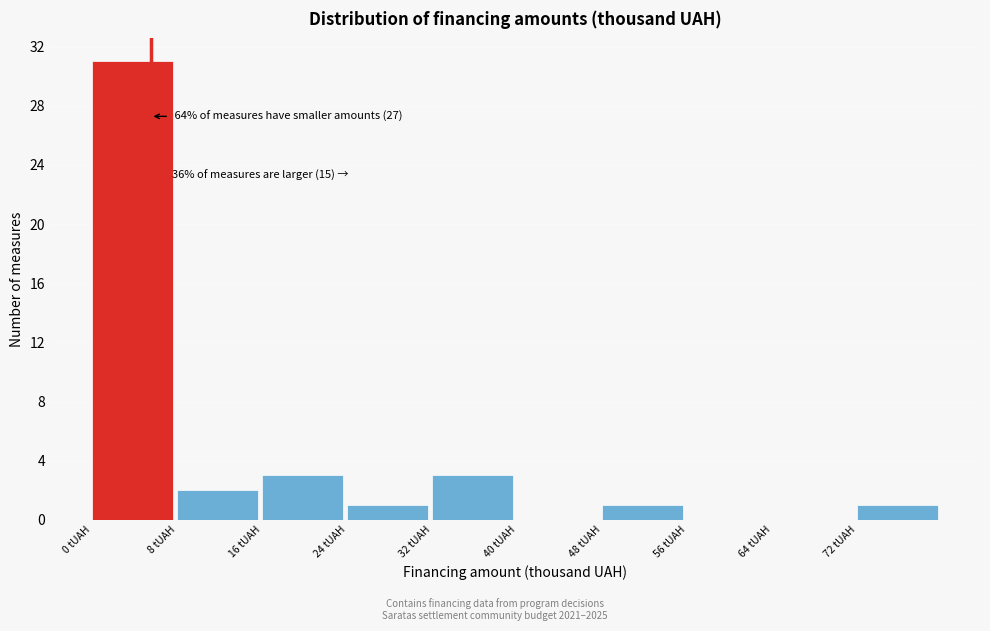

Over which range of the x-axis is the bar tallest?

0 to 8